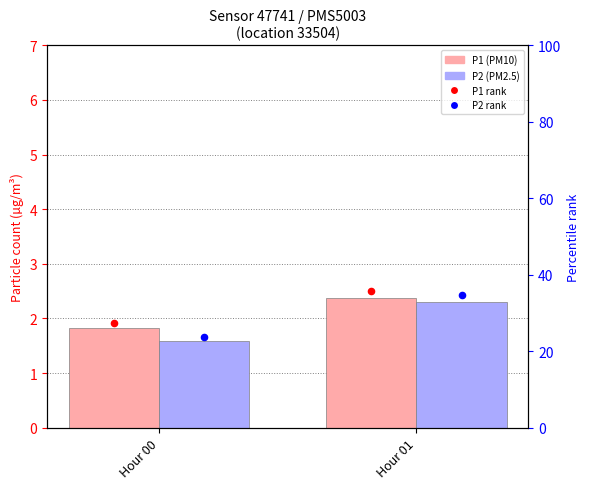

What is the total value across all series at Hour 00?

54.6